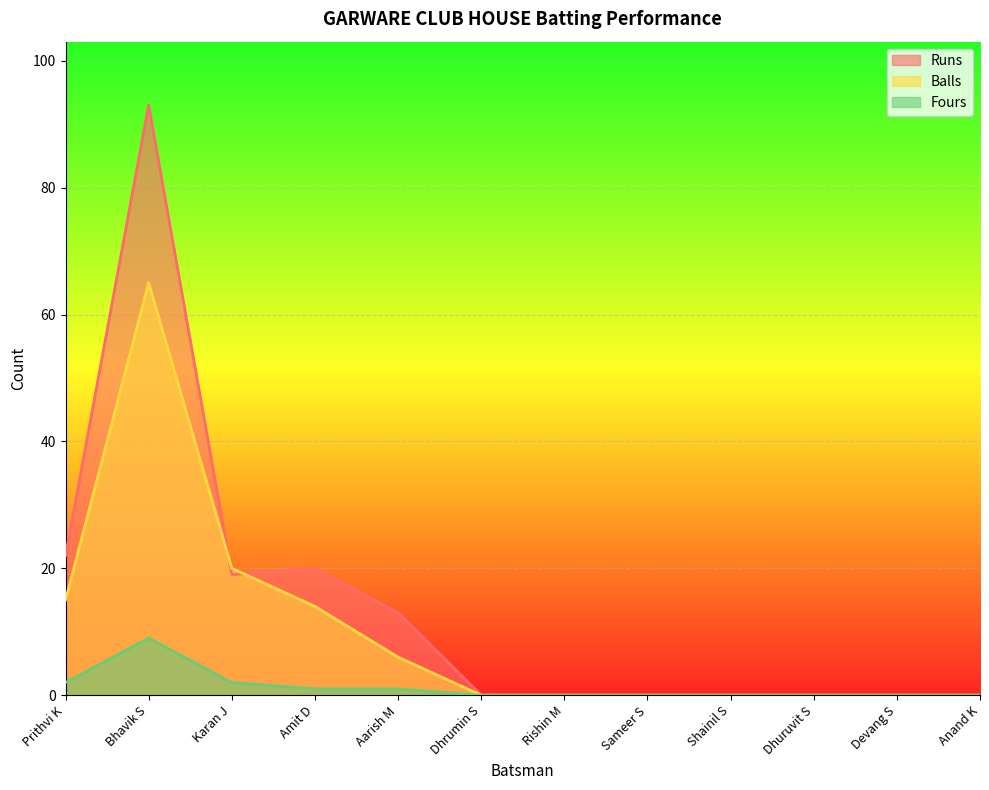

Between Amit D and Dhuruvit S, which series saw the biggest shift?

Runs